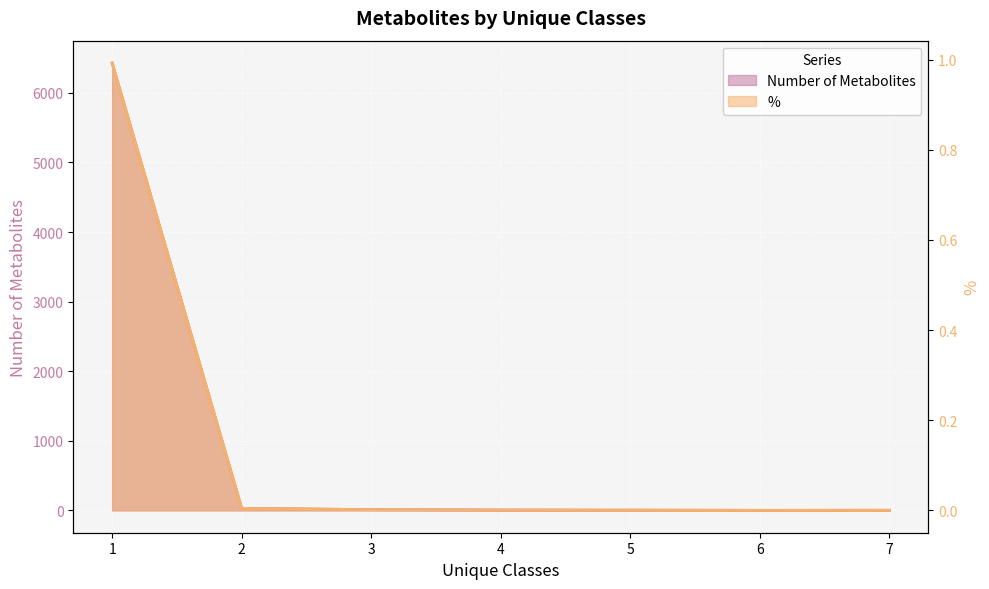

Rank the categories by % value from lowest to highest.

6, 7, 5, 4, 3, 2, 1